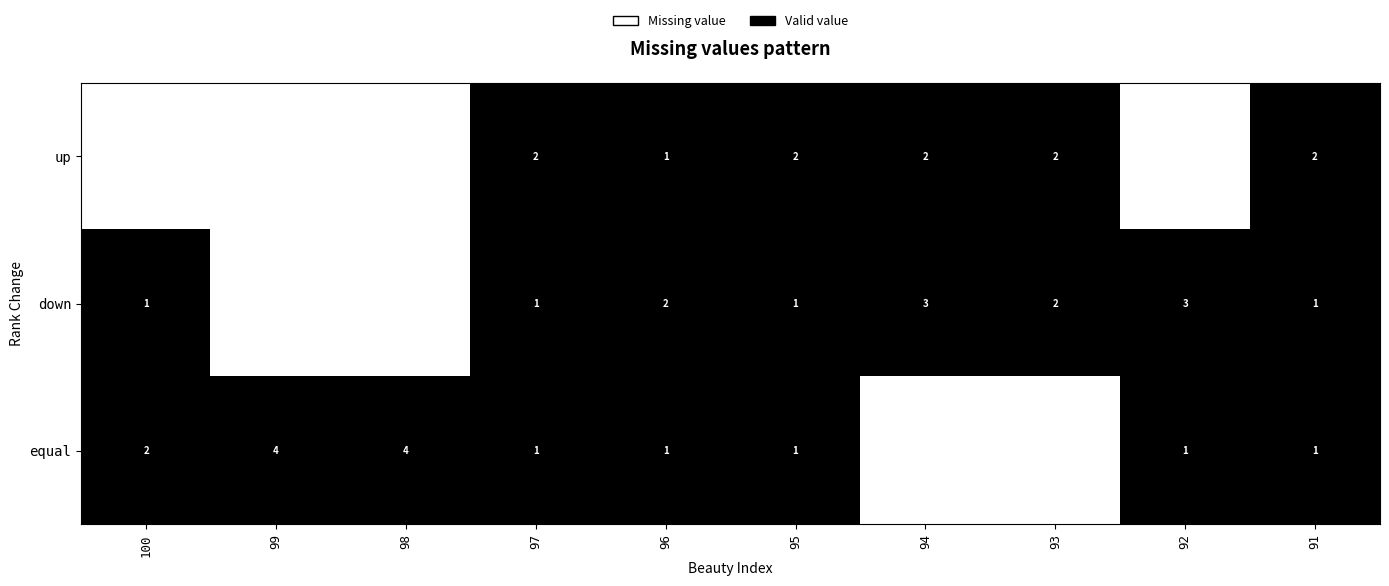

What is the total value across all series at 97?

4